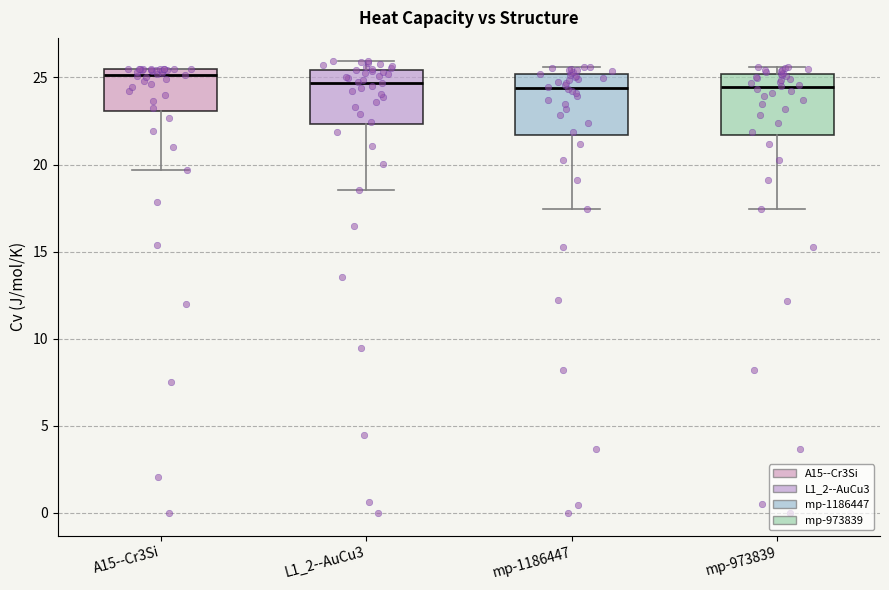

Reading left to right, read every box against the y-axis: the position of its median line, the range the box covers, and the ends of its whiskers. The values are not printed on the chart, so give them approximately, as read against the axis.

A15--Cr3Si: median 25.0, box 23.0 to 25.5, whiskers 19.5 to 25.5
L1_2--AuCu3: median 24.5, box 22.5 to 25.5, whiskers 18.5 to 26.0
mp-1186447: median 24.5, box 21.5 to 25.0, whiskers 17.5 to 25.5
mp-973839: median 24.5, box 21.5 to 25.0, whiskers 17.5 to 25.5